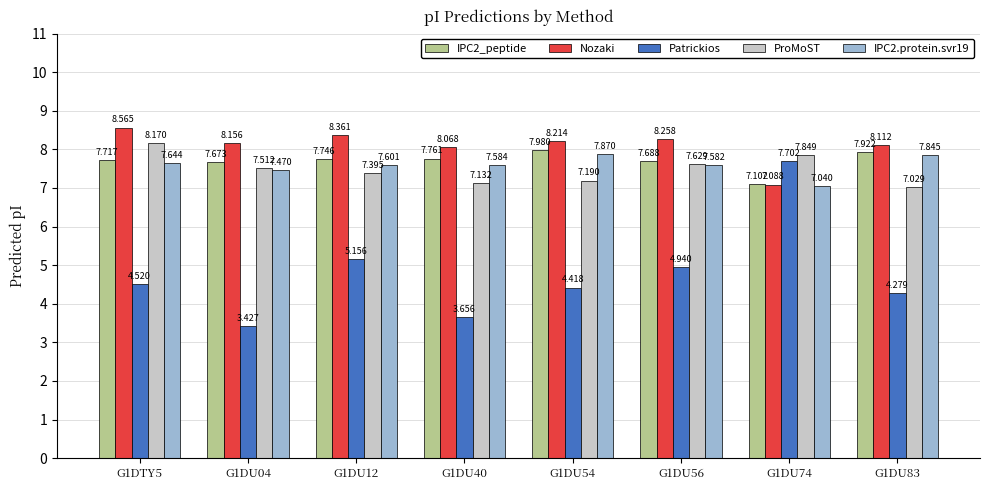

What is the value of the ProMoST bar at the 3rd from the left?

7.4